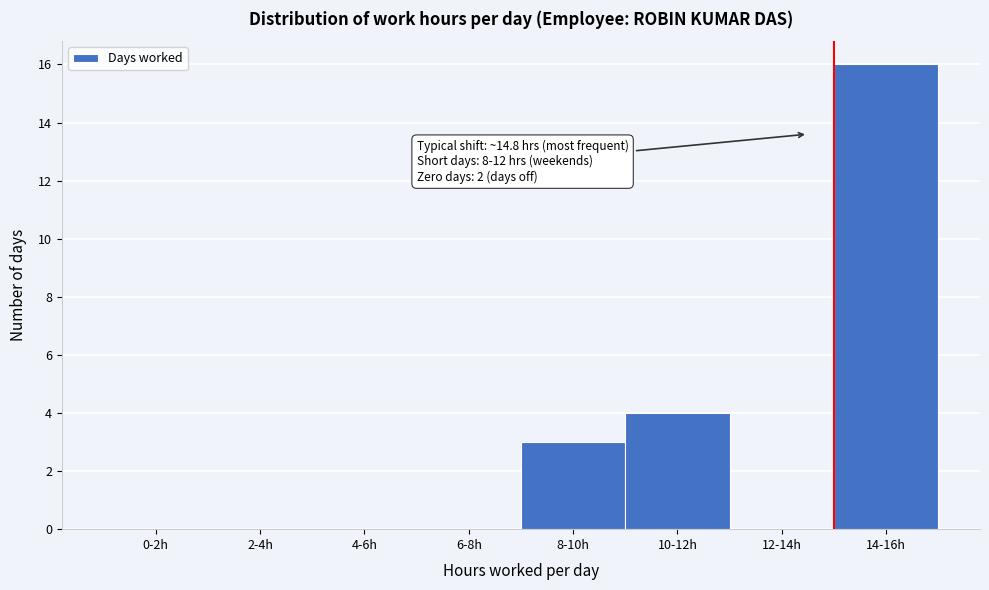

Reading left to right, list all the values displayed in this chart.

0-2h=0	2-4h=0	4-6h=0	6-8h=0	8-10h=3	10-12h=4	12-14h=0	14-16h=16